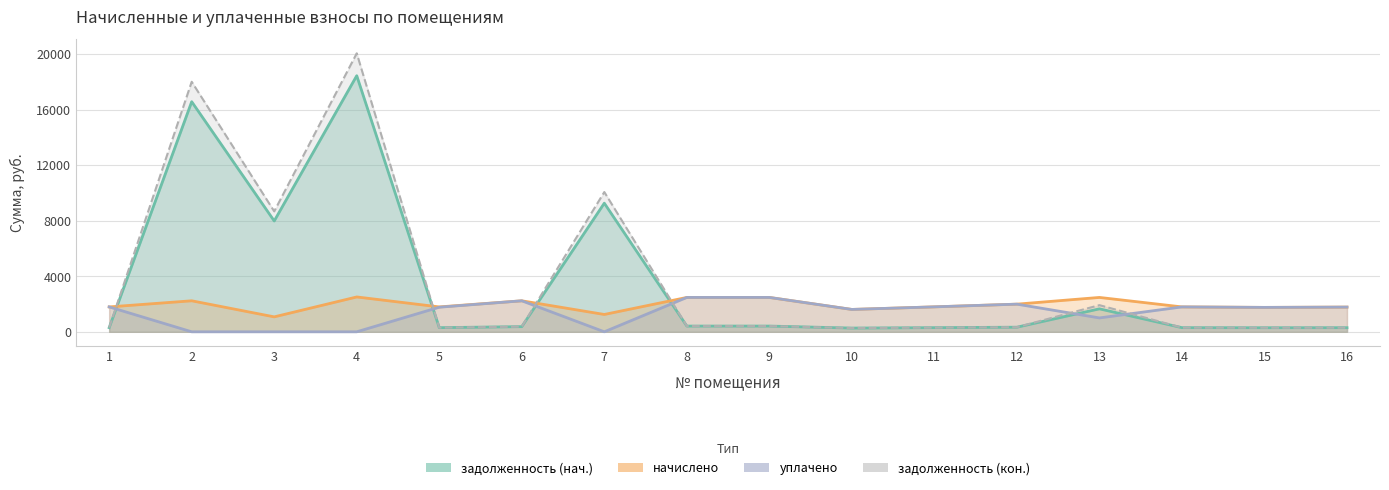

Which has a higher value, 1 or 3?

3